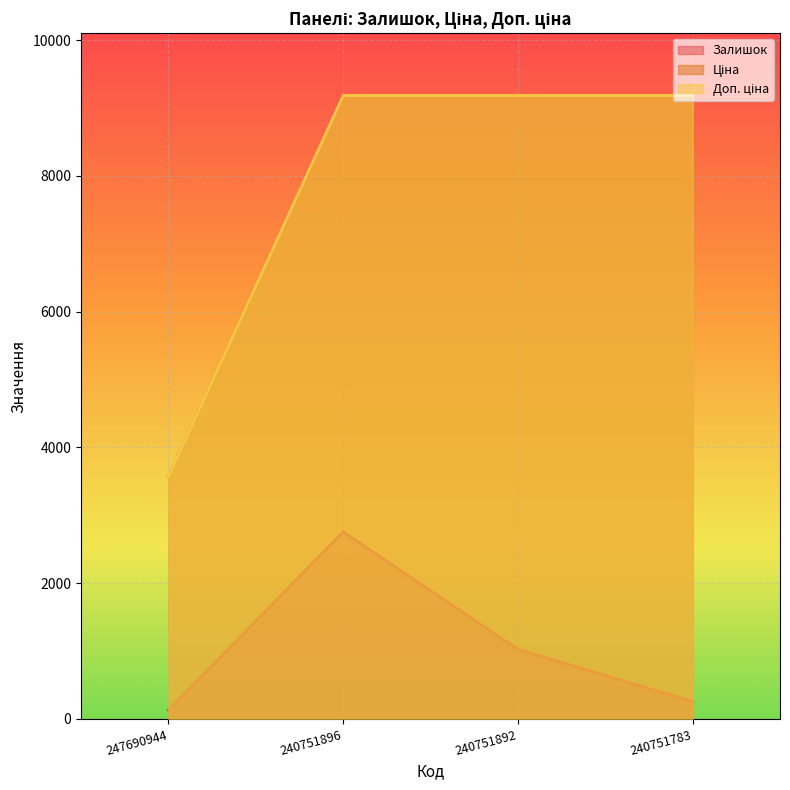

What is the value of the Залишок point at the 2nd from the left?

2755.8